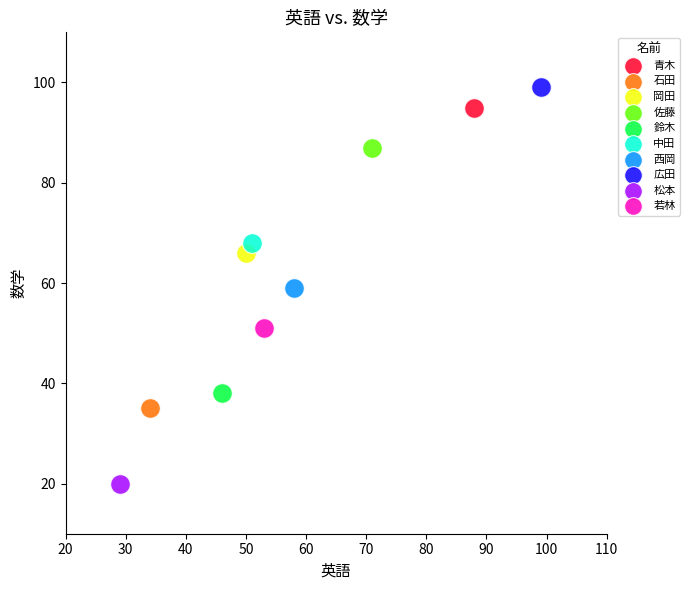

Which series reaches the maximum Y coordinate?

広田